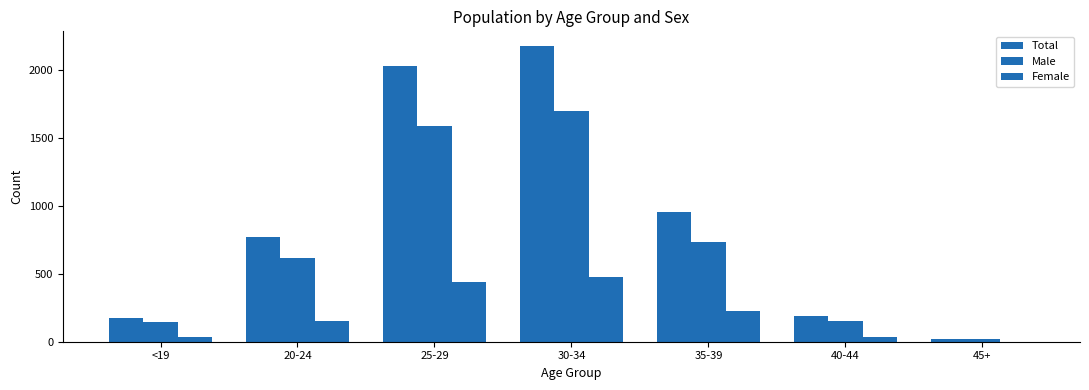

How many groups of bars are there?

7